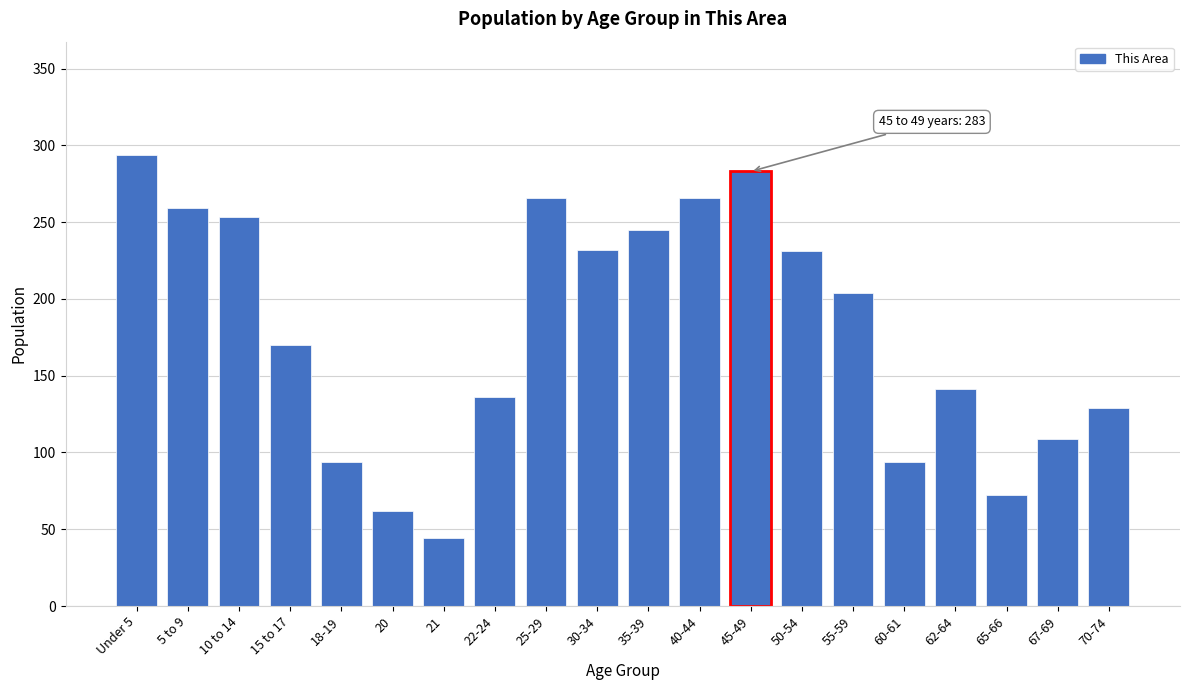

What is the average value?

179